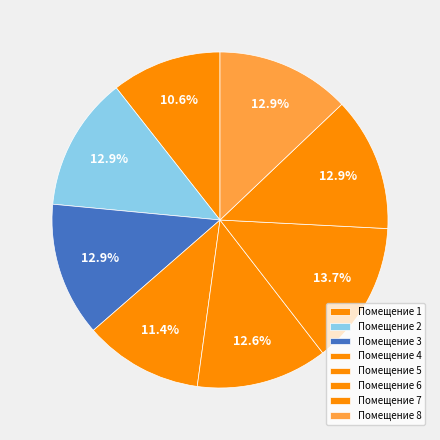

To the nearest percent, what is the difference between the largest and smallest slice percentages?

3%